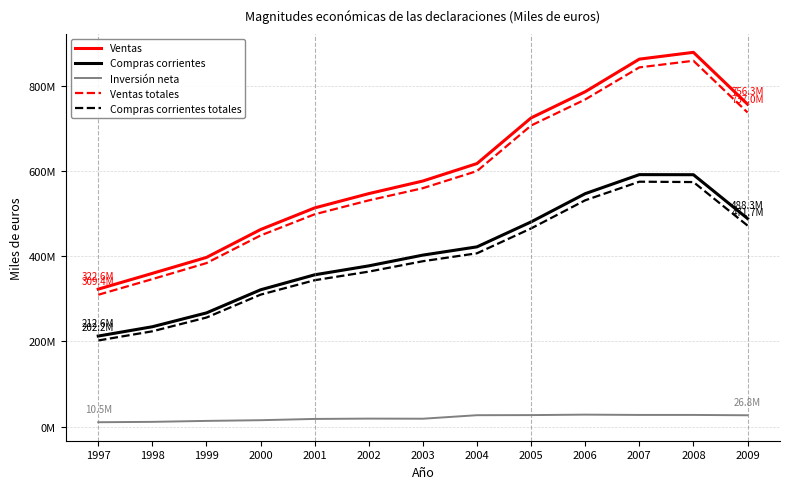

What are all the series names shown in the legend?

Ventas, Compras corrientes, Inversión neta, Ventas totales, Compras corrientes totales